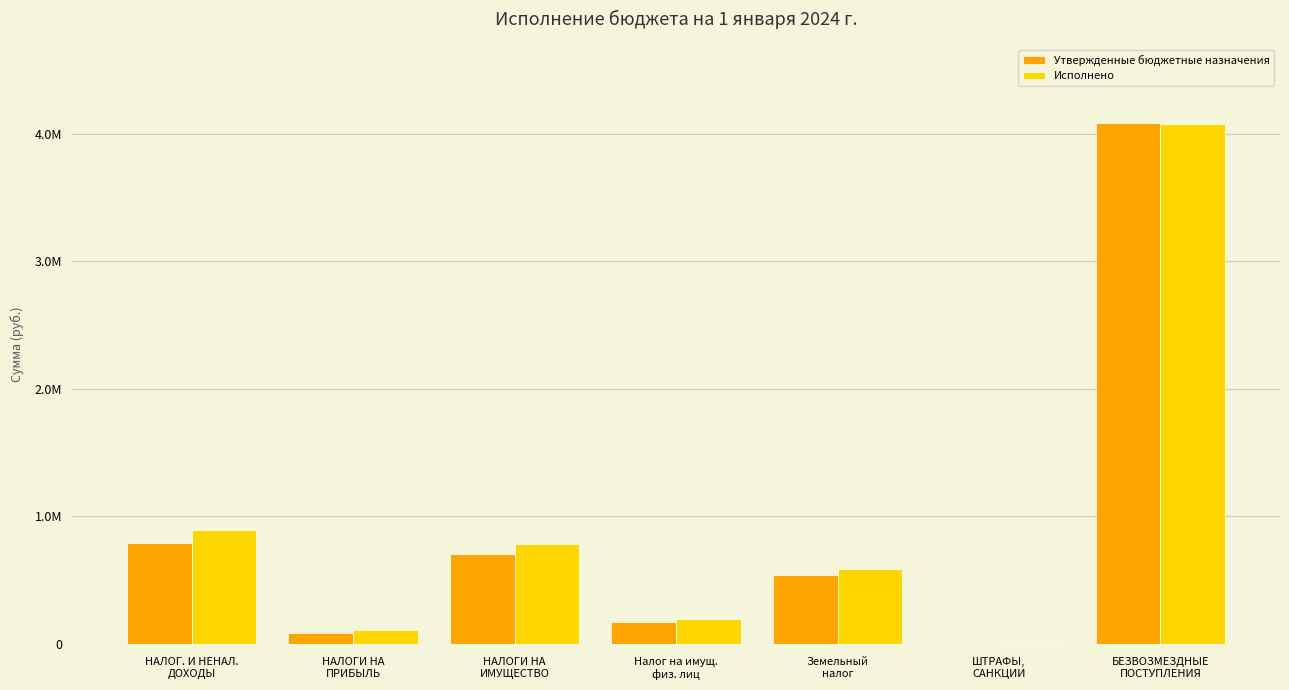

True or false: Утвержденные бюджетные назначения has a value of 6000.0 at ШТРАФЫ,
САНКЦИИ.

True